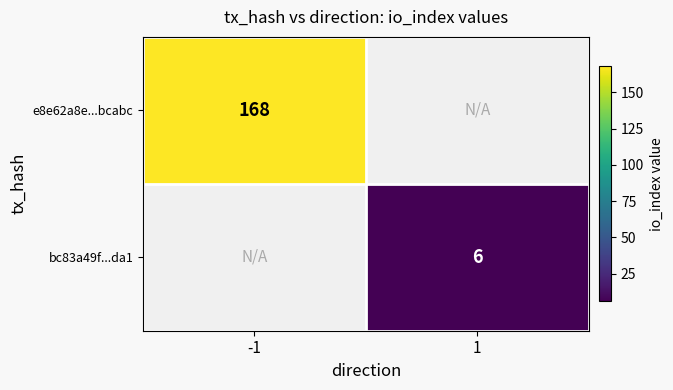

Is it true that e8e62a8e...bcabc equals 291 at -1?

False